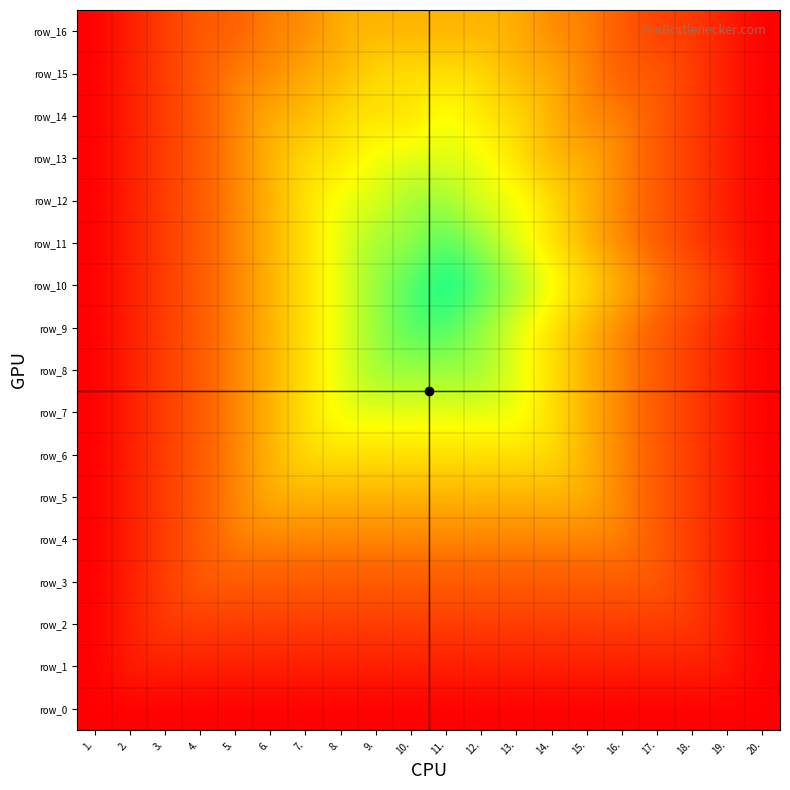

Is it true that row_10 equals 0.3 at 4.?

True